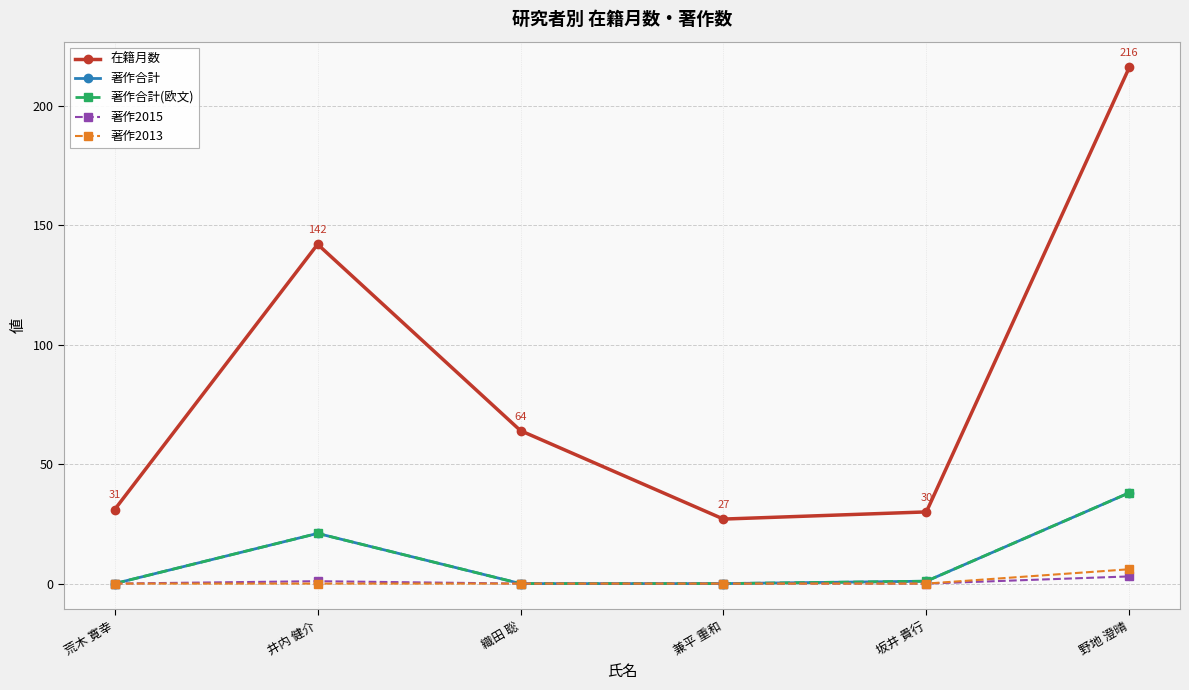

Is this an area chart (filled region under the line)?

No